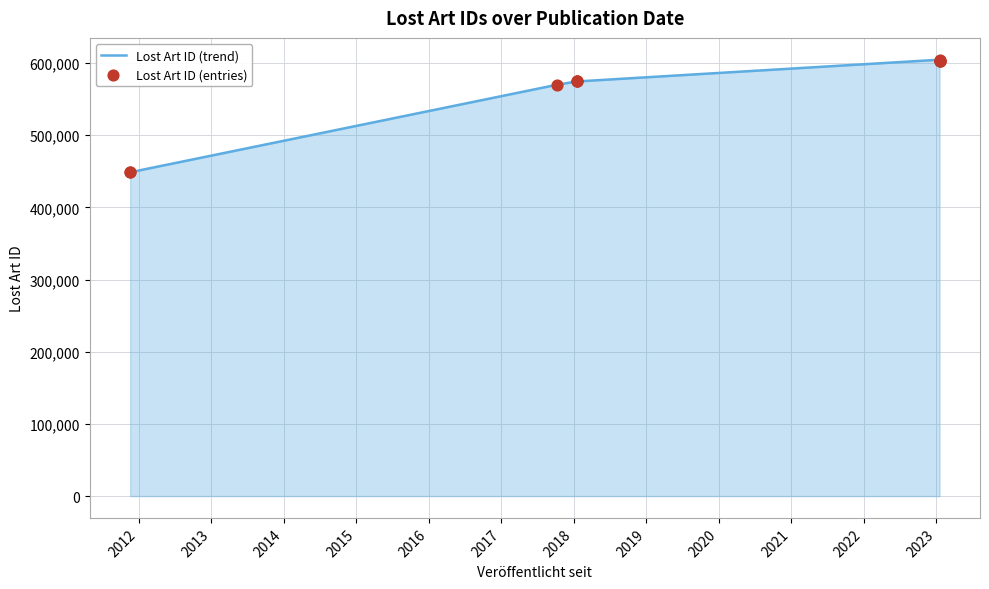

Which series has the widest spread of Y values?

Lost Art ID (trend)